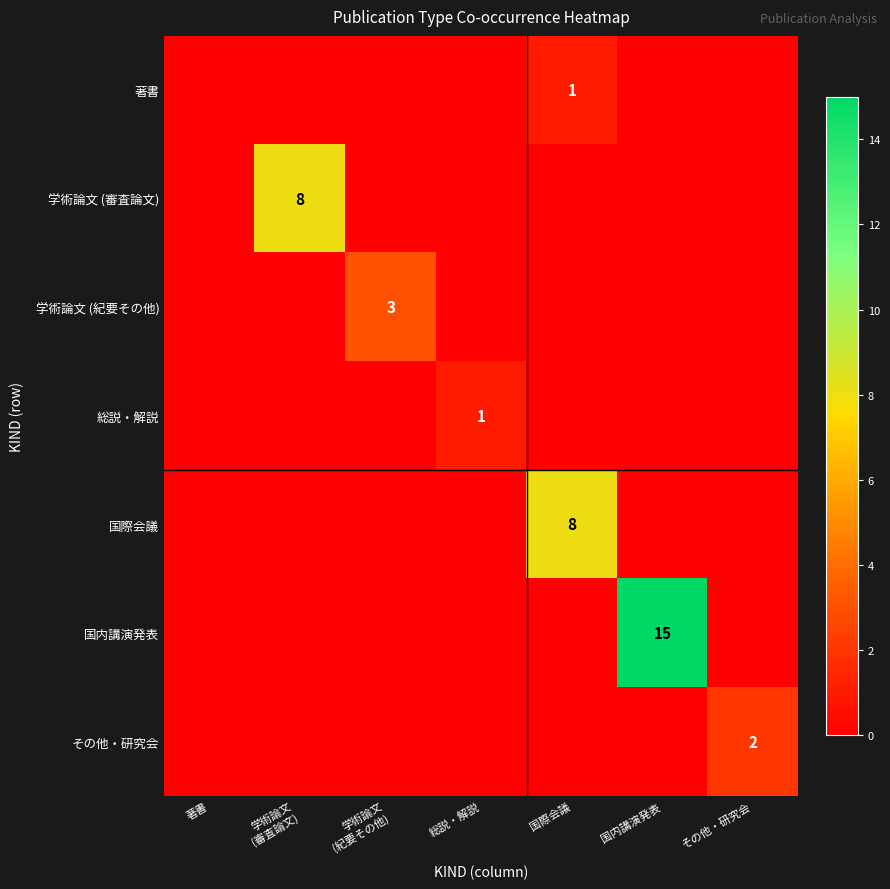

What is the maximum value for 総説・解説?

1